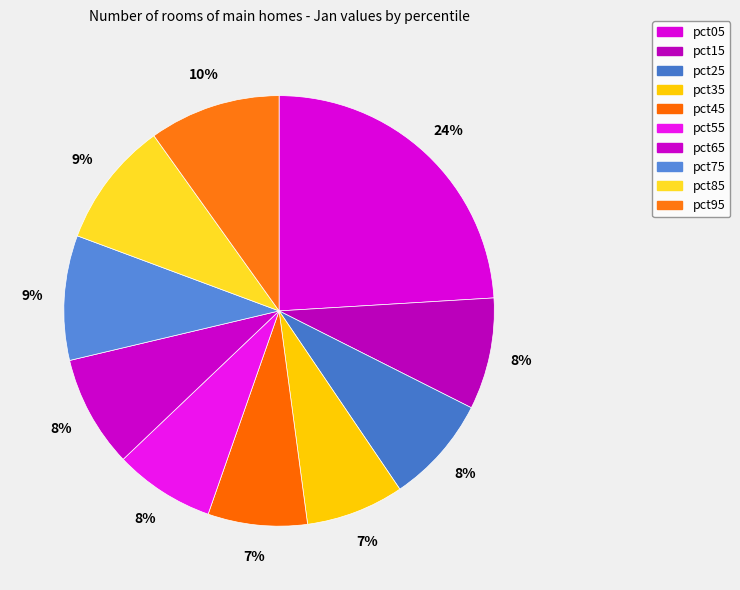

Does pct25 account for over 50% of the chart?

No